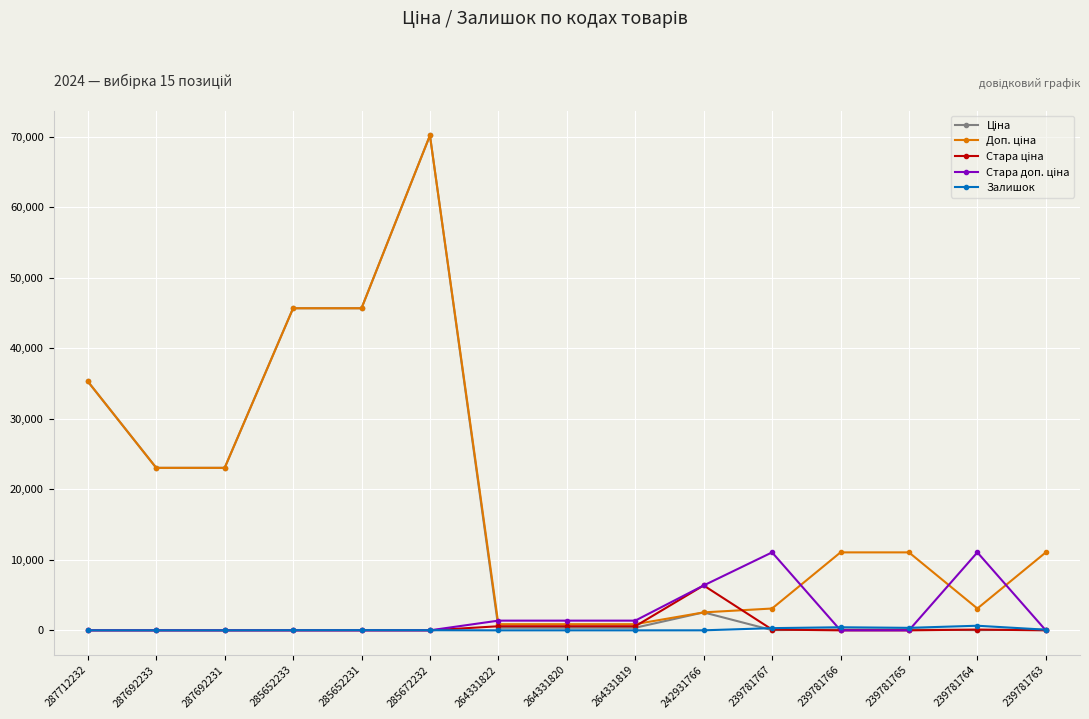

True or false: Залишок has more than 1 interior local peaks.

True